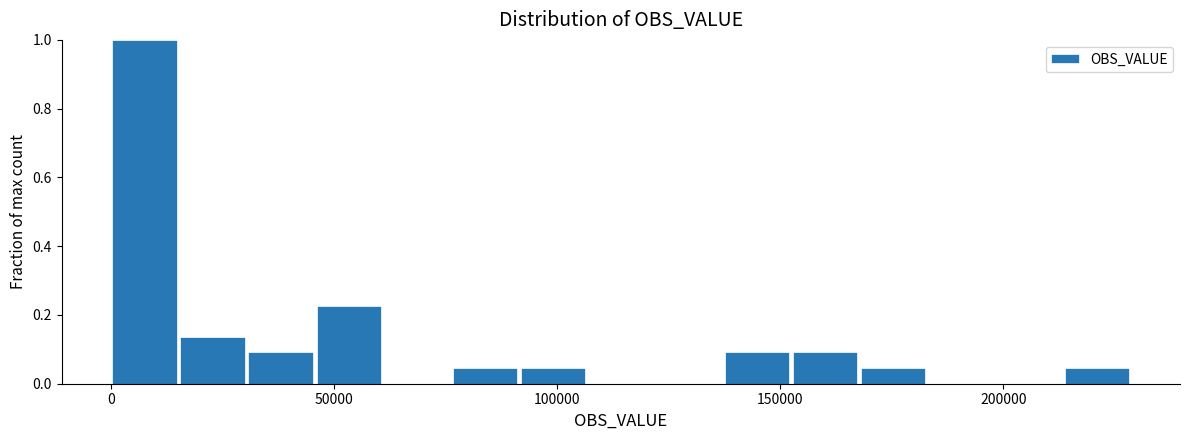

Read against the x-axis, roughly where is the centre of the tallest bar?

10000